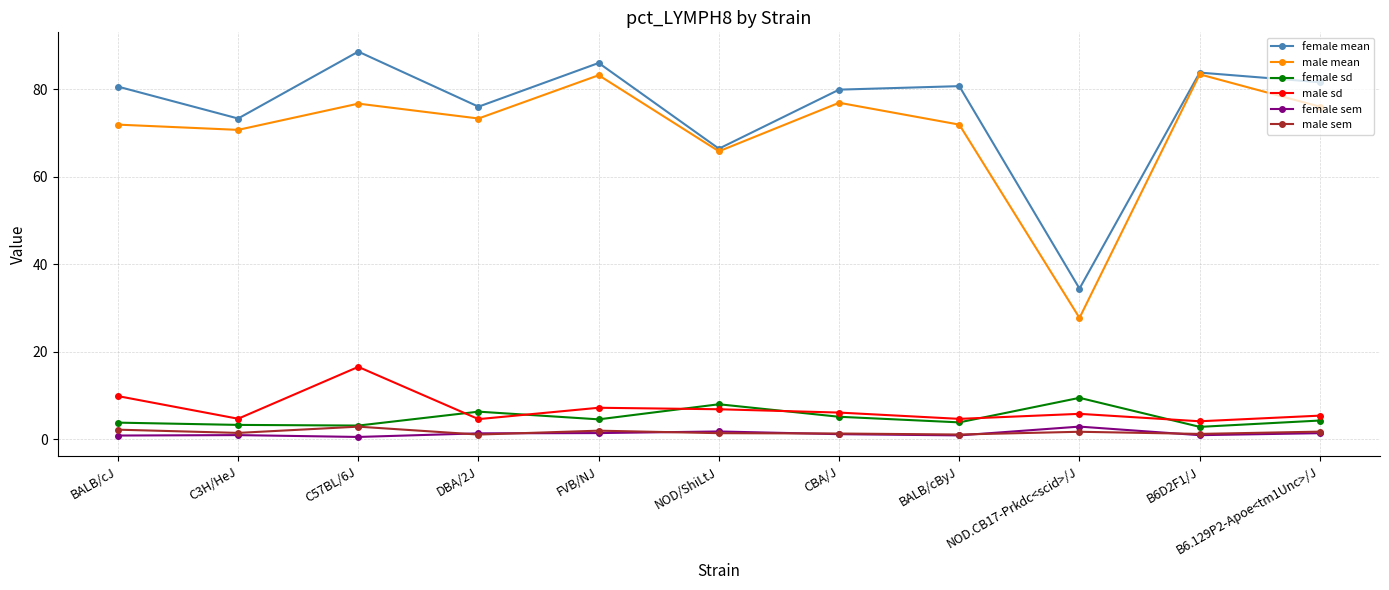

Between C3H/HeJ and B6.129P2-Apoe<tm1Unc>/J, which series saw the biggest shift?

female mean